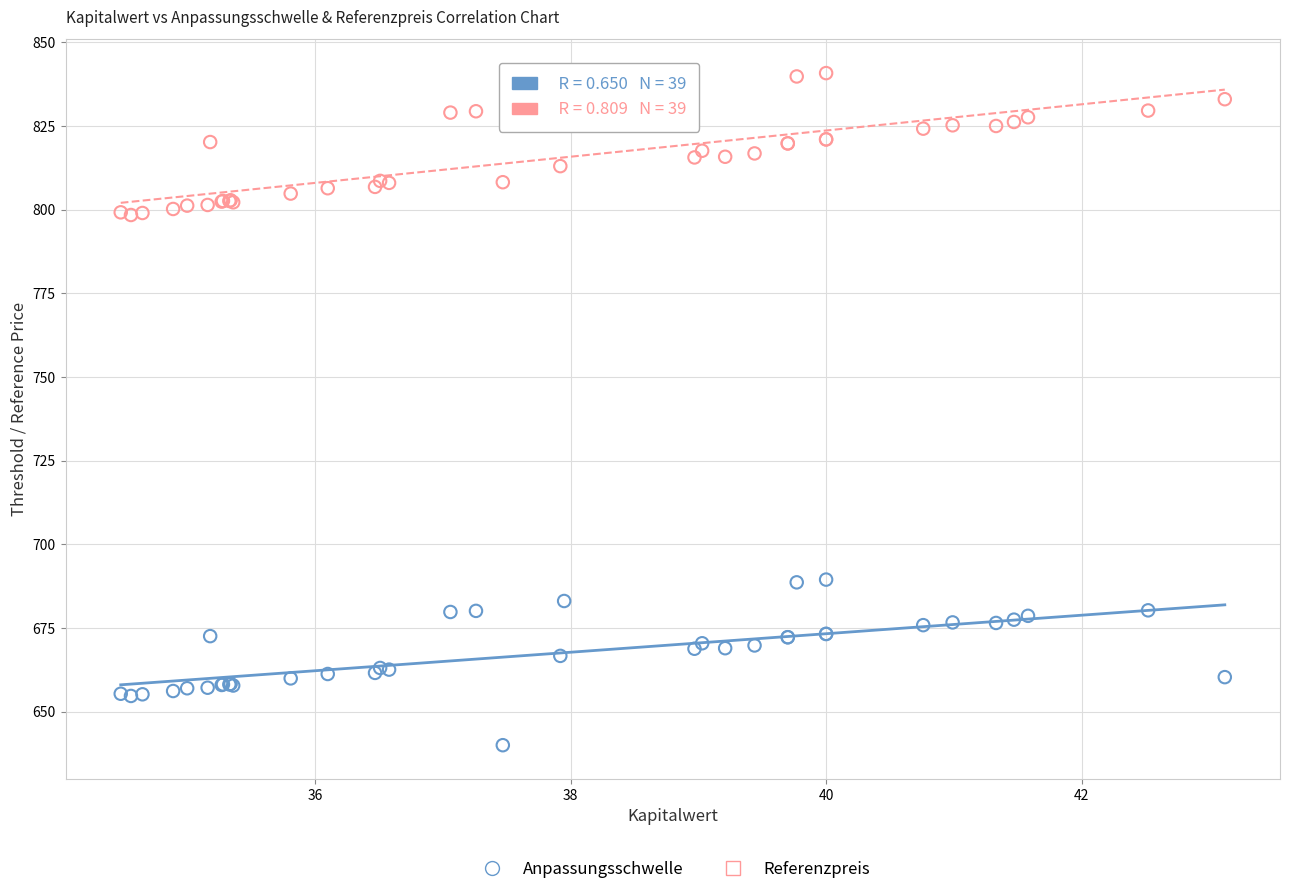

What is the X range (max minus min) for the scatter plot?

8.6